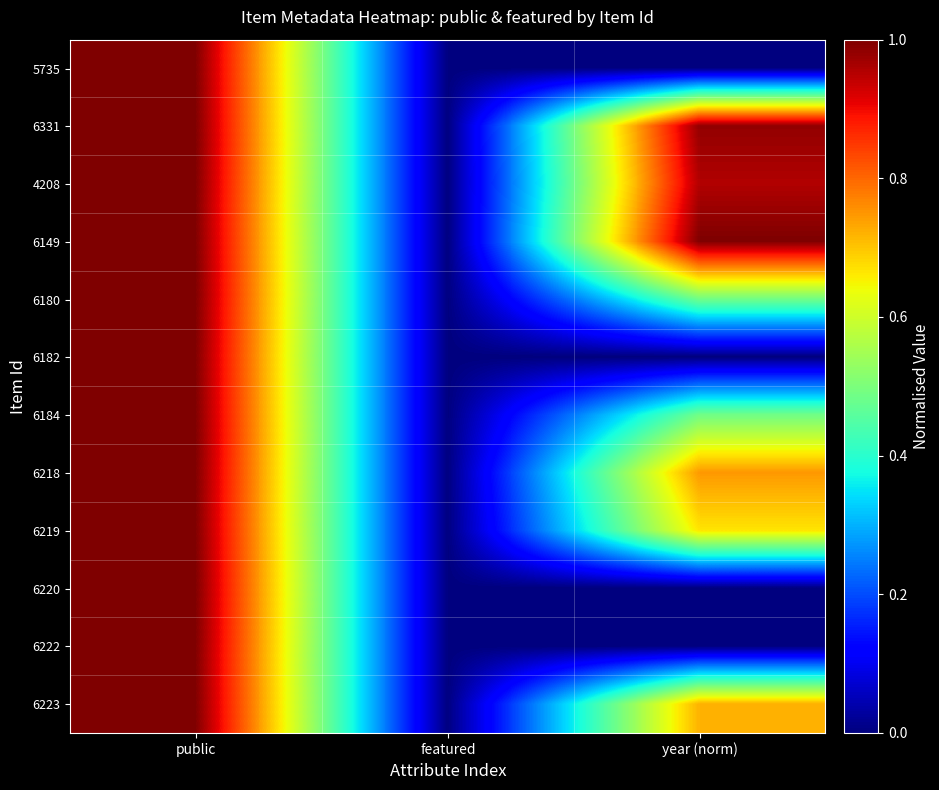

At which category is the sum across all series the highest?

public